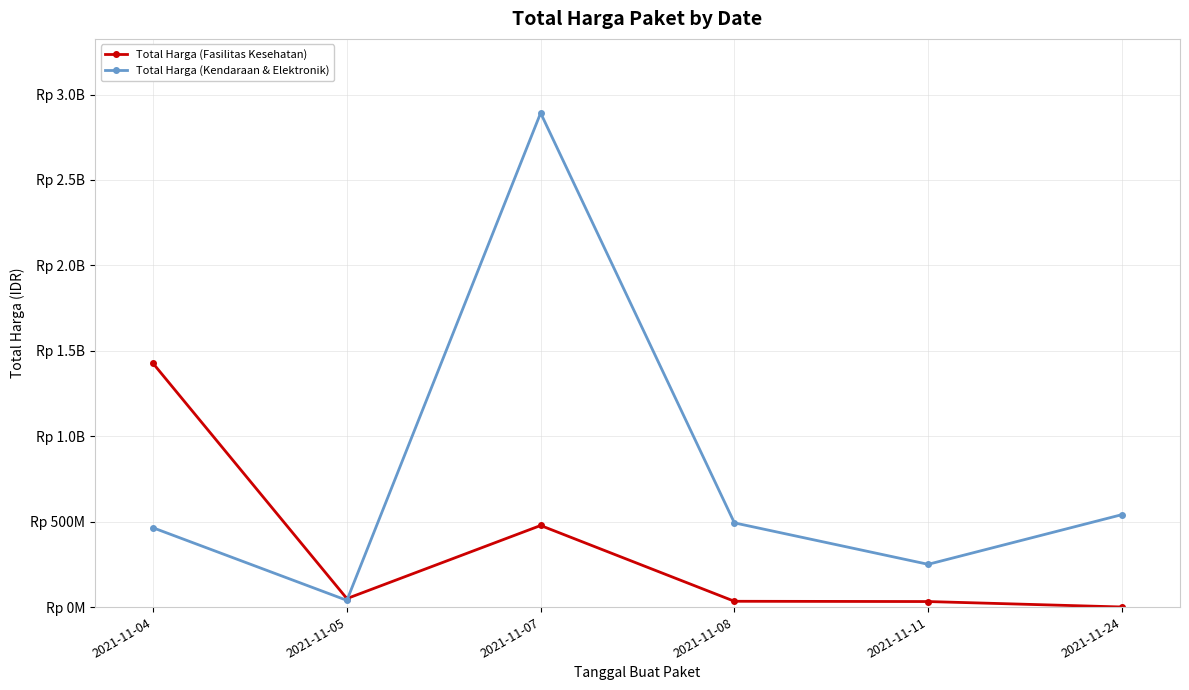

How many times do Total Harga (Fasilitas Kesehatan) and Total Harga (Kendaraan & Elektronik) cross each other?

1